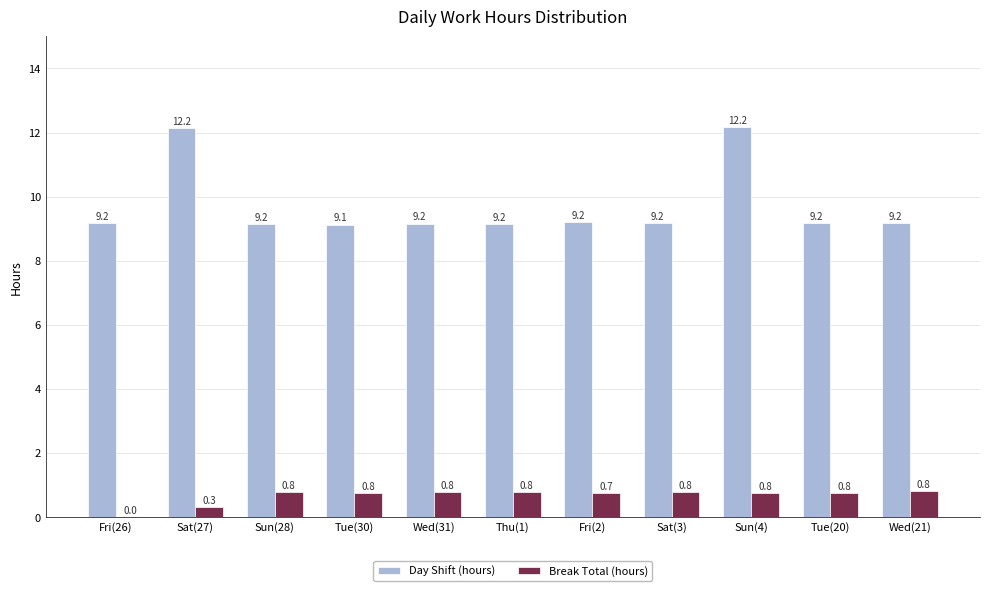

Is it true that Day Shift (hours) equals 9.2 at Wed(31)?

True